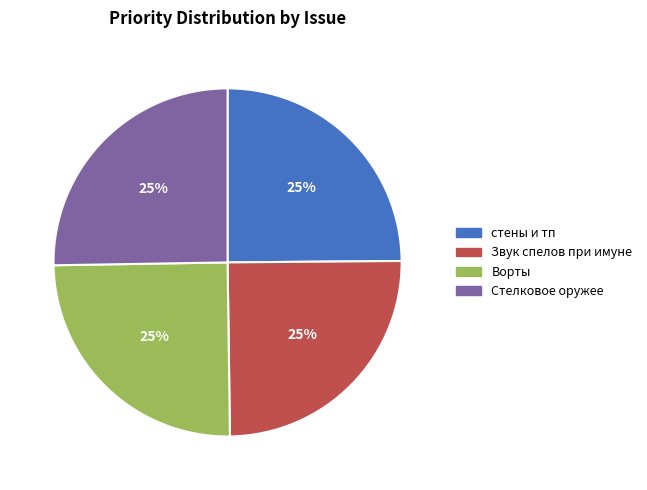

How many slices are in this pie chart?

4